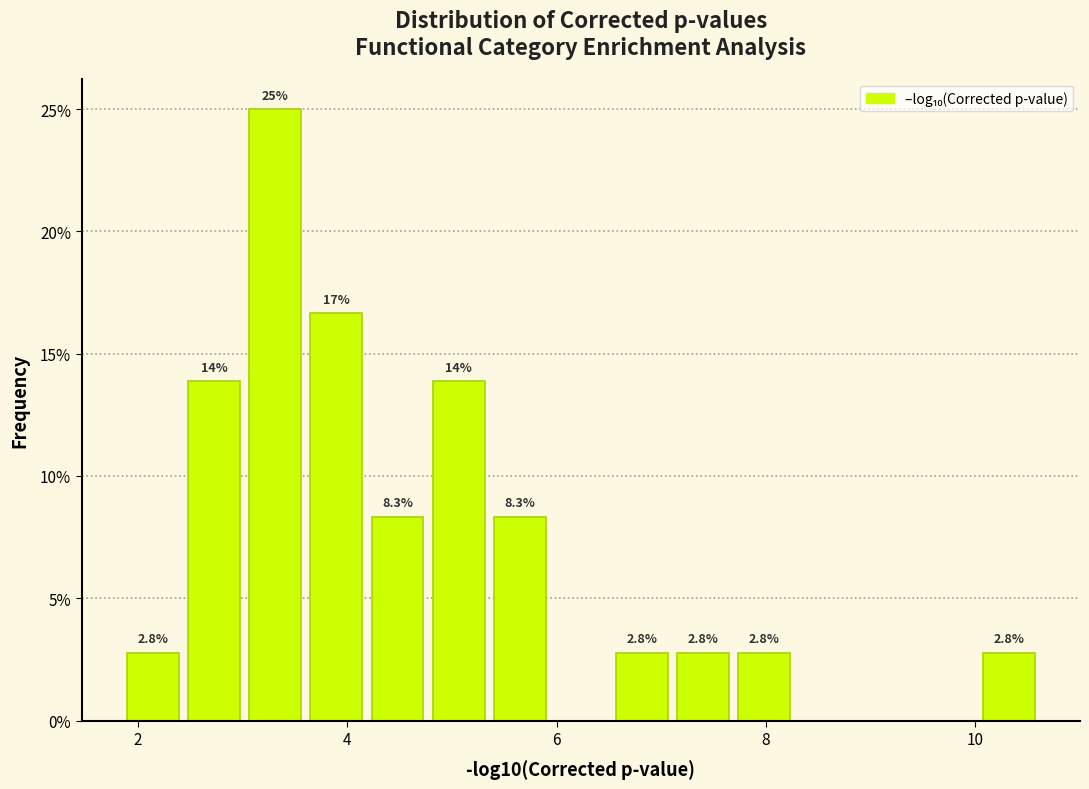

Around what value on the x-axis is the tallest bar? Give the approximate position of its centre, as read against the axis.

3.4